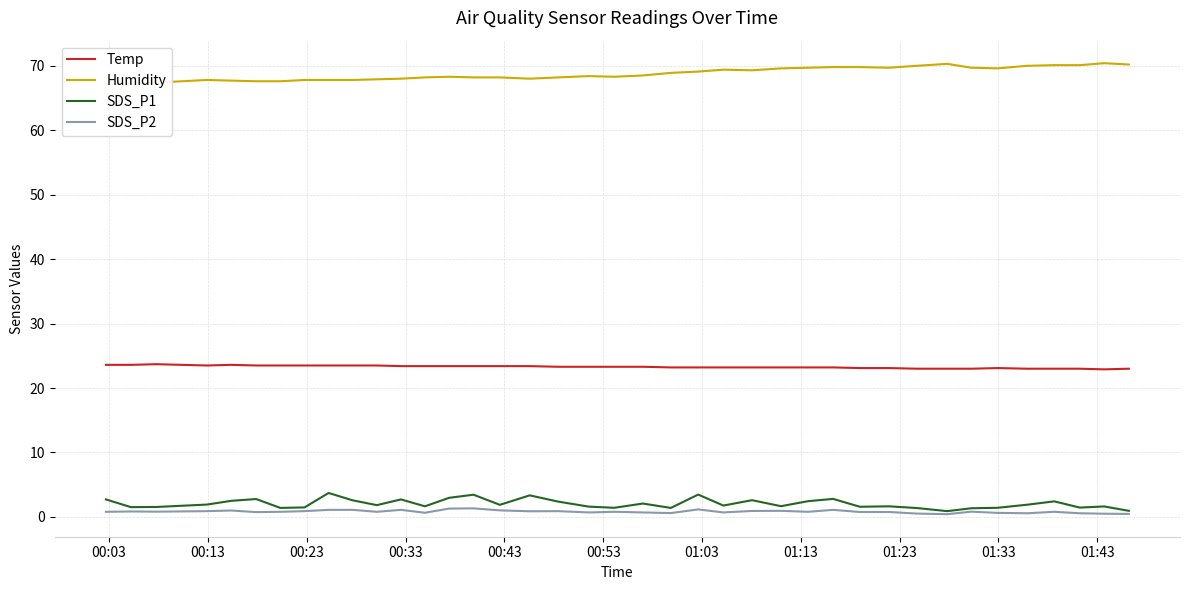

What is the minimum value for Temp?

22.9